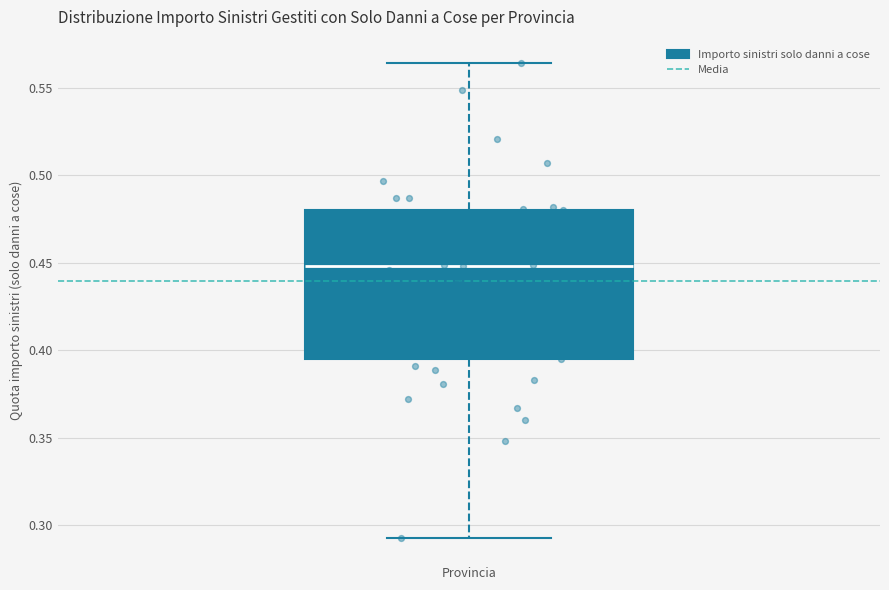

Where is the upper edge of the box on the y-axis? The values are not printed on the chart, so give them approximately, as read against the axis.

0.480